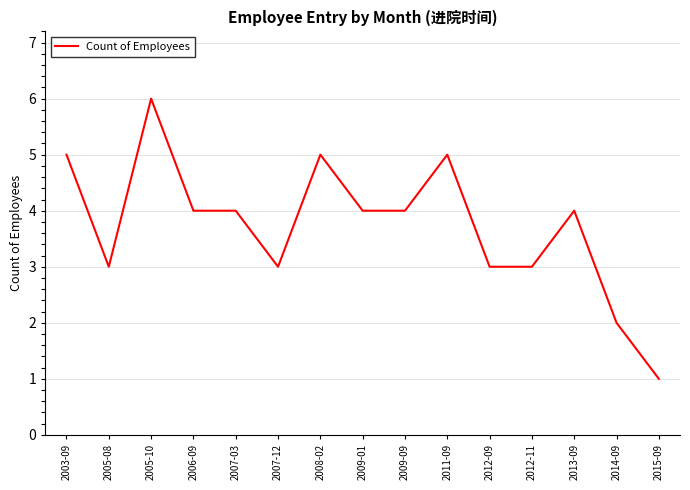

What is the approximate value at 2013-09?

4